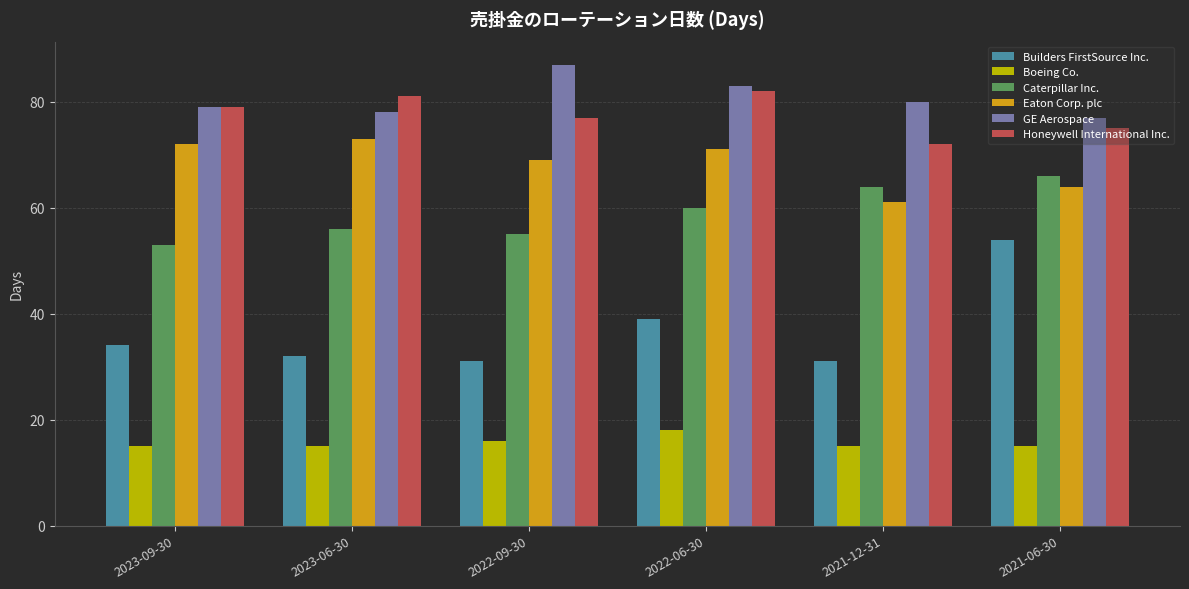

What is the value of the Builders FirstSource Inc. bar at the 5th from the left?

31